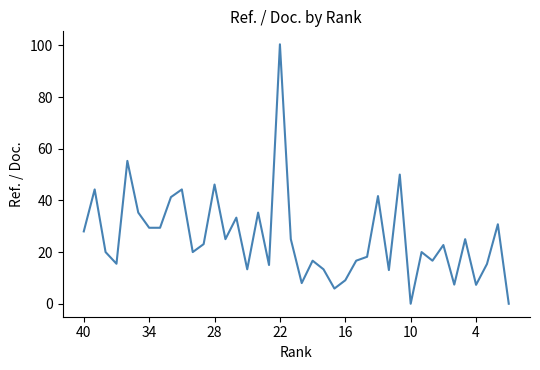

What is the greatest value displayed?

100.4